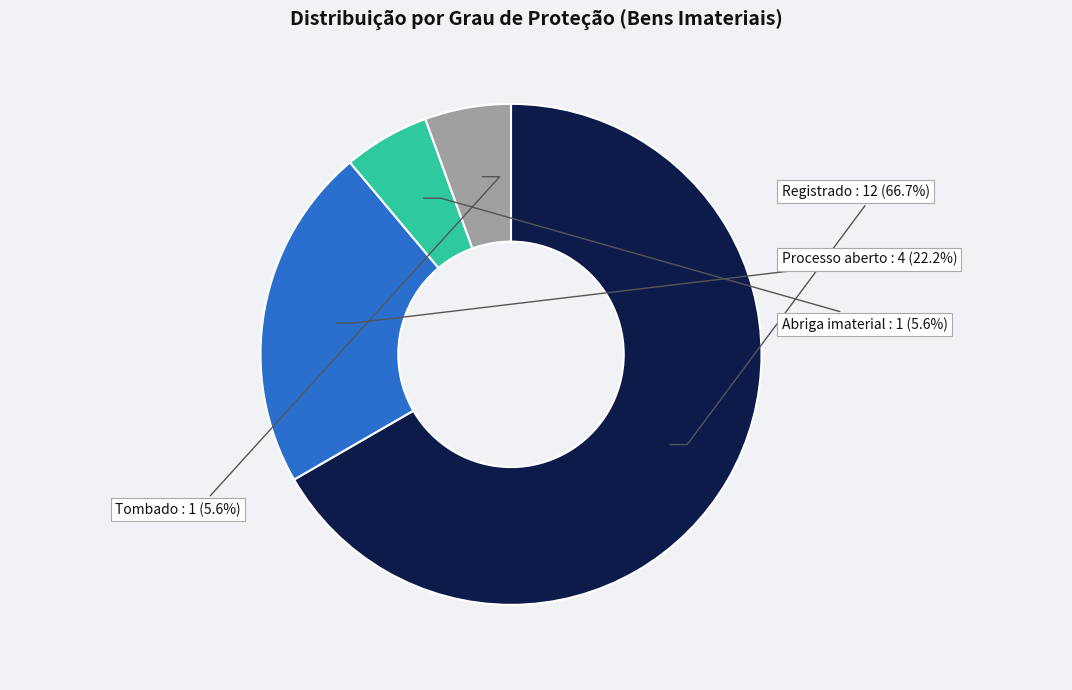

Does any single category account for the majority?

Yes